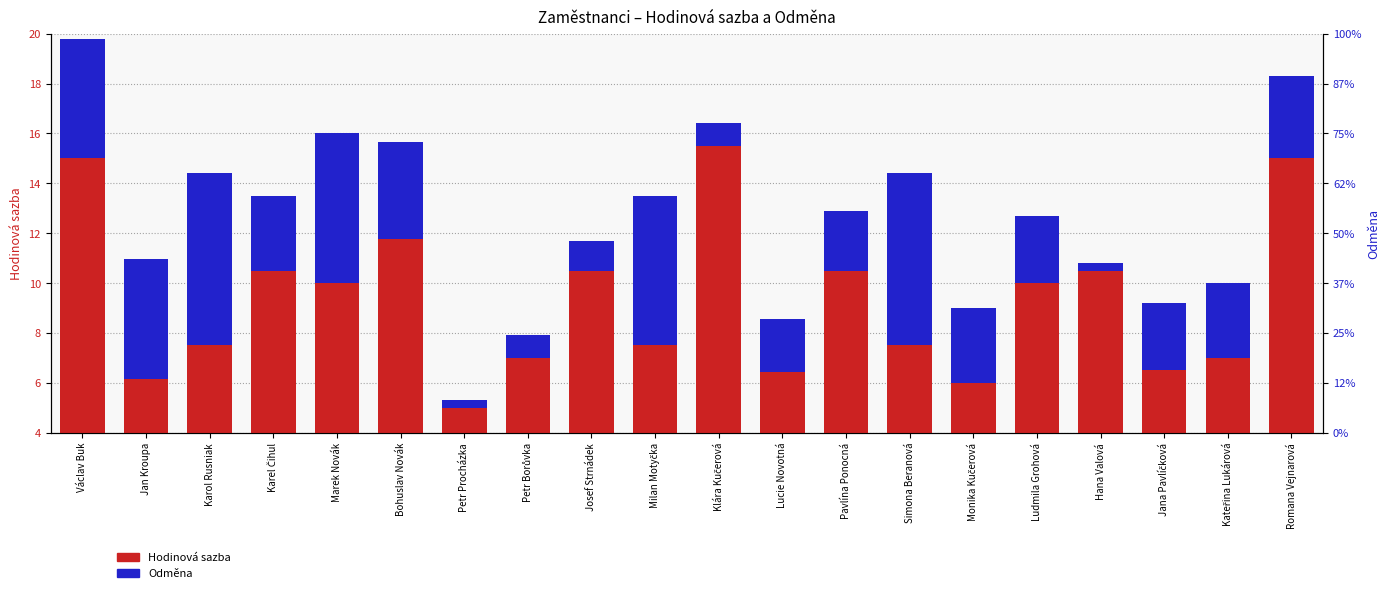

What is the value of the Odměna bar at the 17th from the left?

0.3